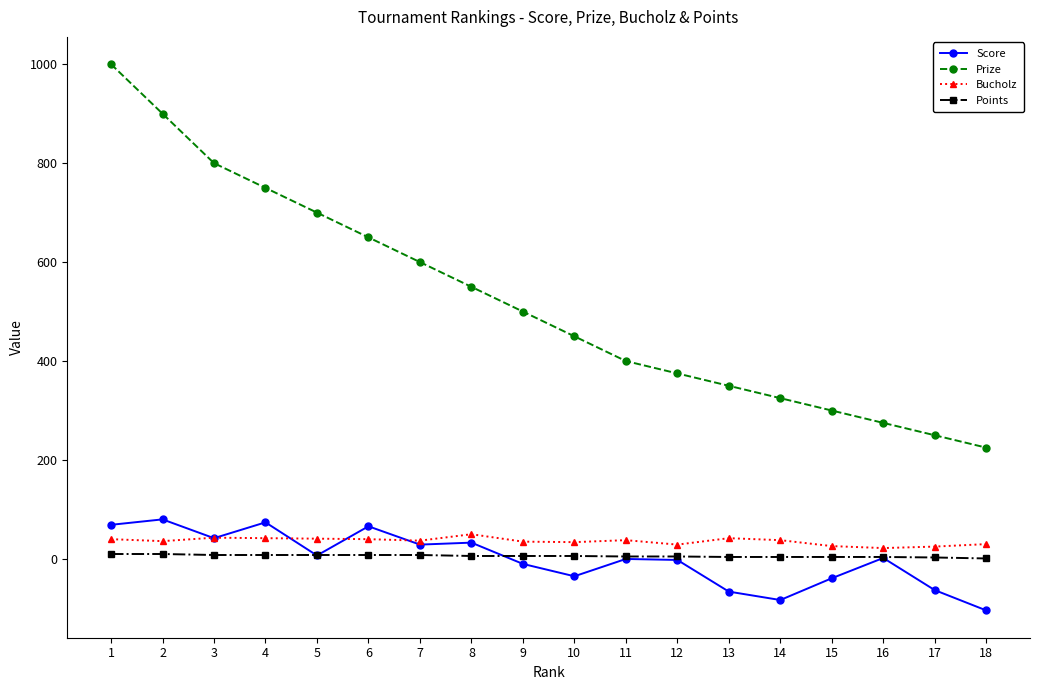

What are all the series names shown in the legend?

Score, Prize, Bucholz, Points